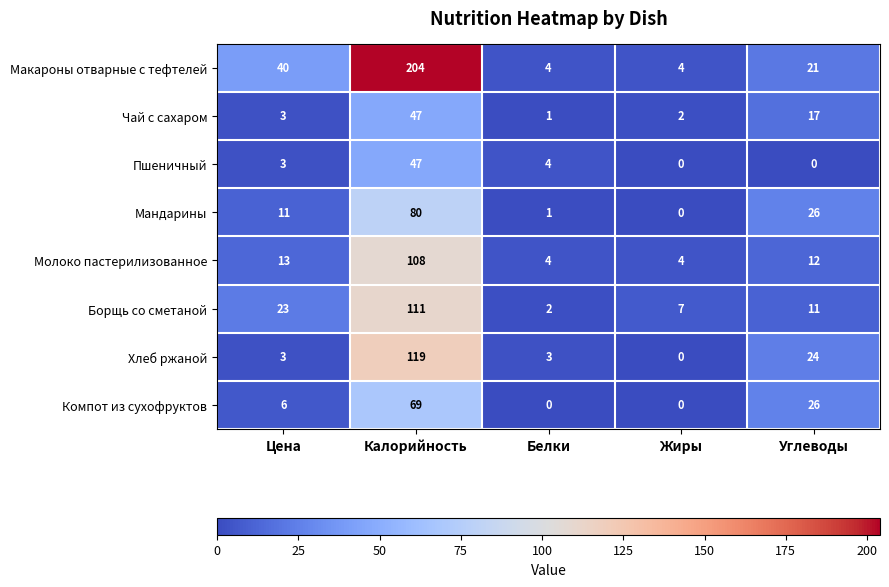

Which series has the largest total across all categories?

Макароны отварные с тефтелей